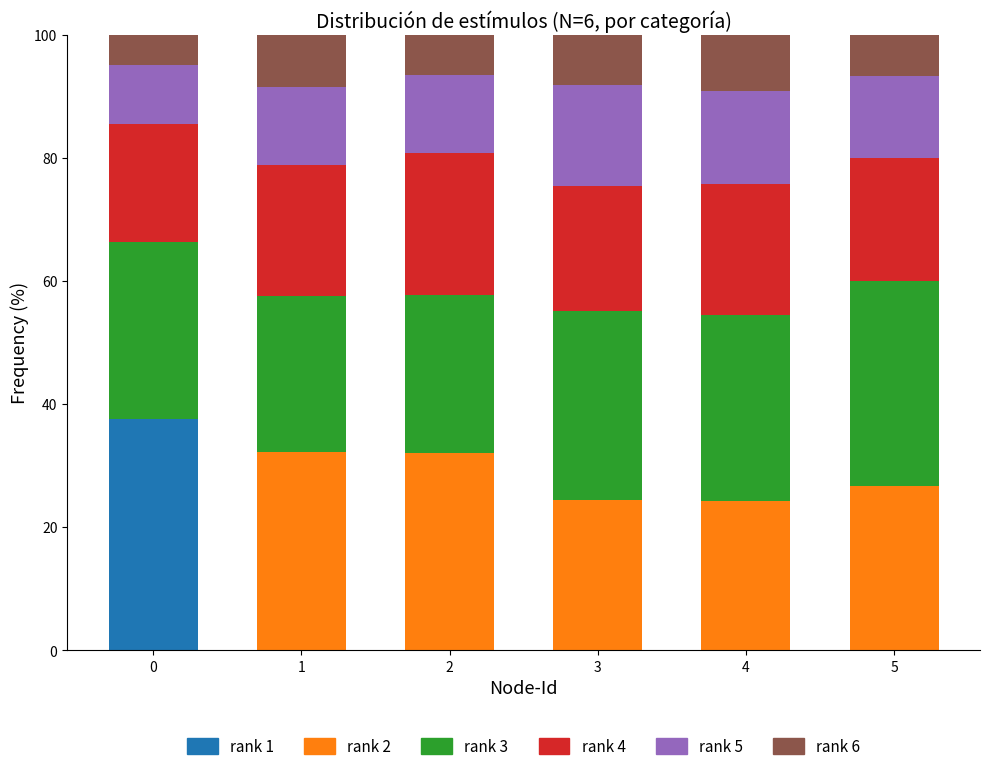

How many data points does each series have?

6